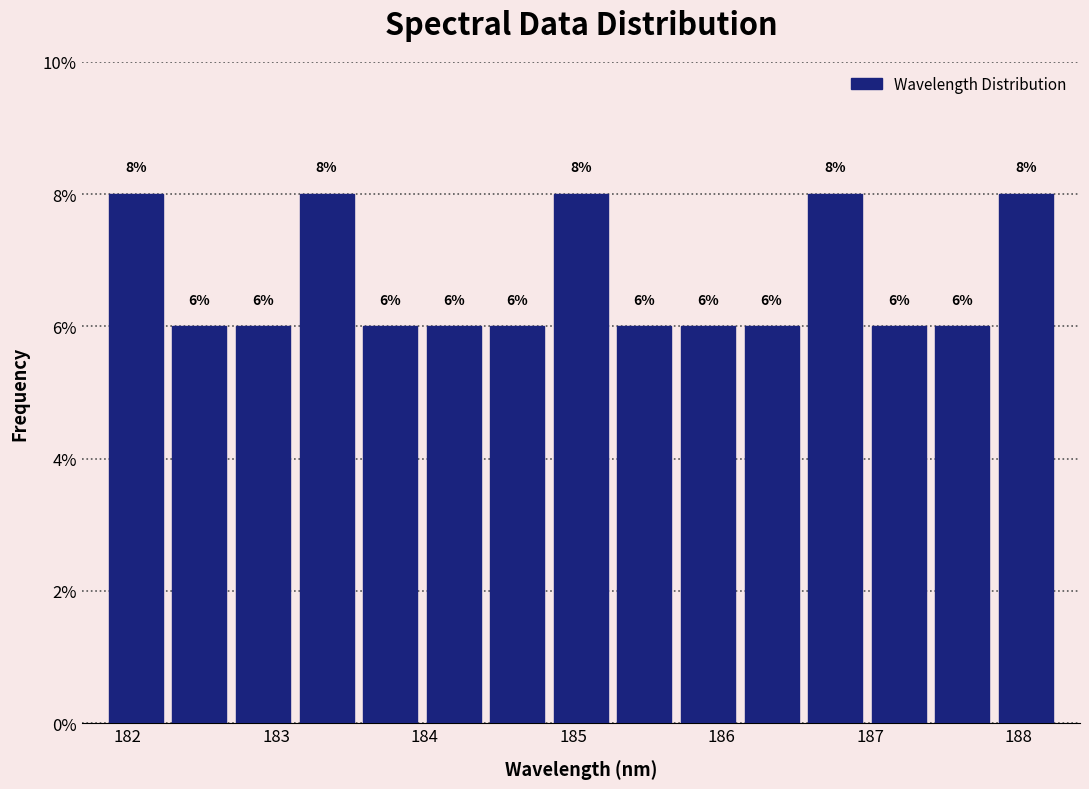

Reading left to right, transcribe this chart: for each bar, give the range it covers on the x-axis and its height. The bar edges are not printed on the chart, so give them approximately, as read against the axis.

181.8 to 182.3: 8
182.3 to 182.7: 6
182.7 to 183.1: 6
183.1 to 183.6: 8
183.6 to 184.0: 6
184.0 to 184.4: 6
184.4 to 184.8: 6
184.8 to 185.3: 8
185.3 to 185.7: 6
185.7 to 186.1: 6
186.1 to 186.6: 6
186.6 to 187.0: 8
187.0 to 187.4: 6
187.4 to 187.8: 6
187.8 to 188.3: 8